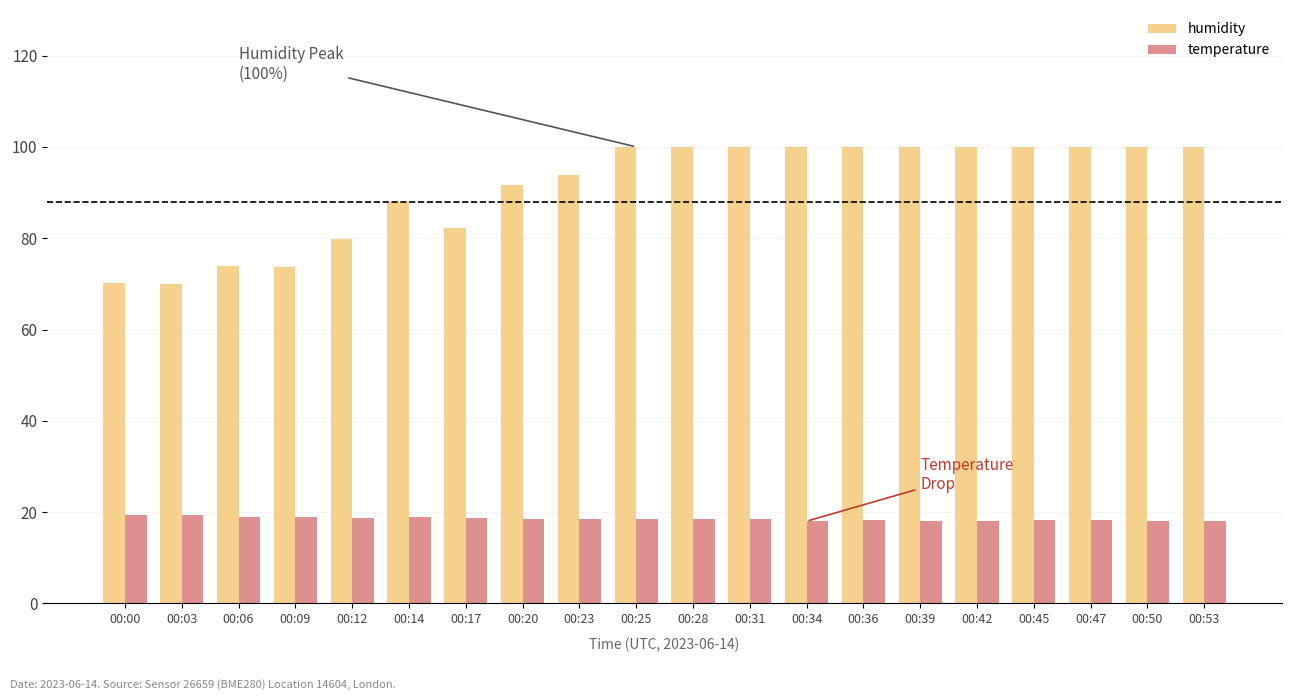

How many bars are there in each group?

2